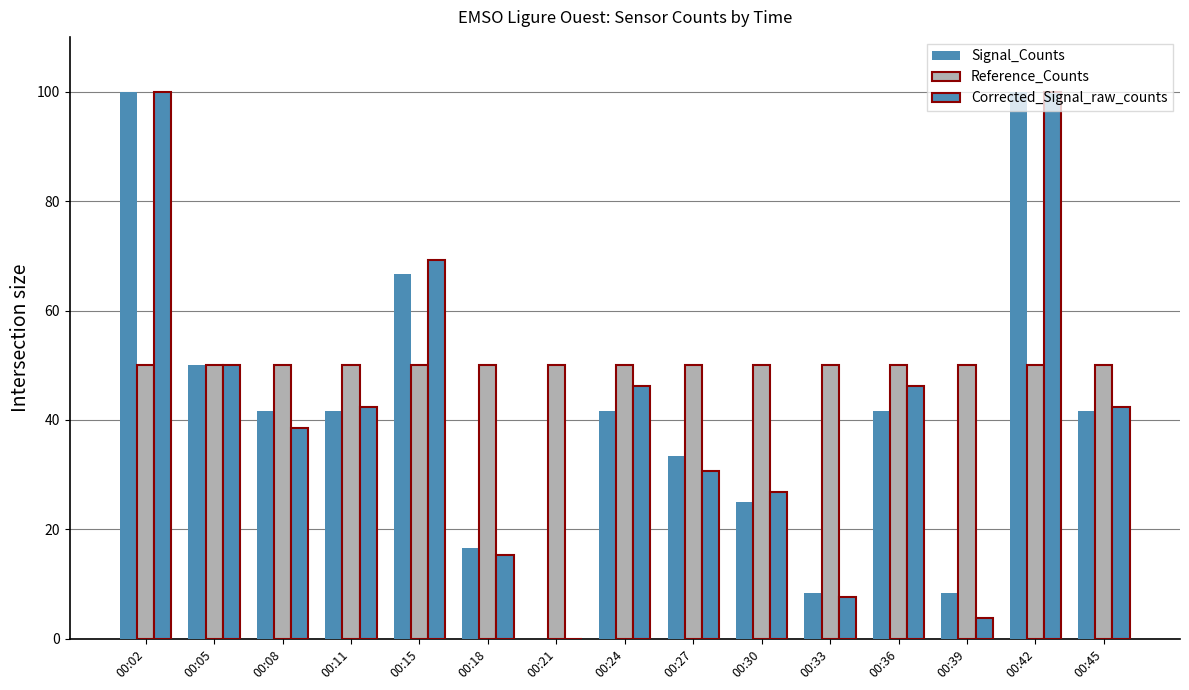

Does the chart contain stacked bars?

No